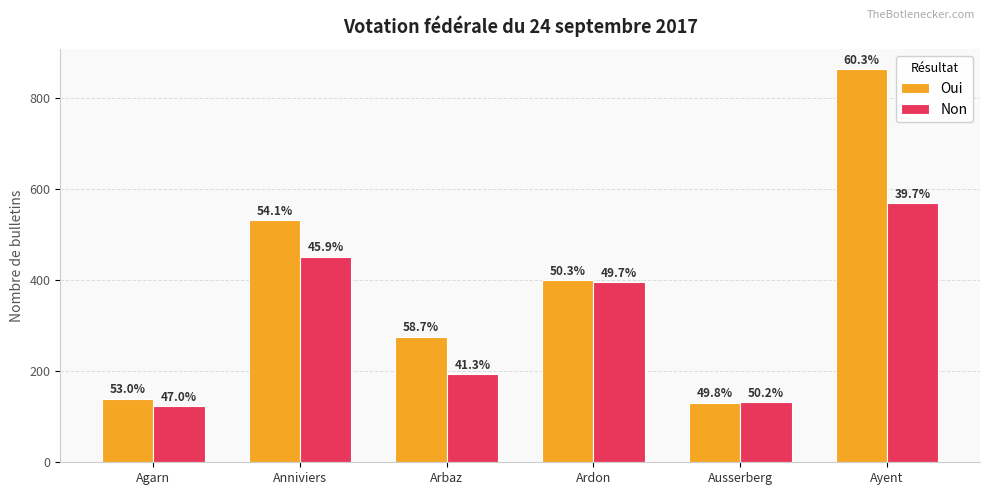

Does the chart contain stacked bars?

No